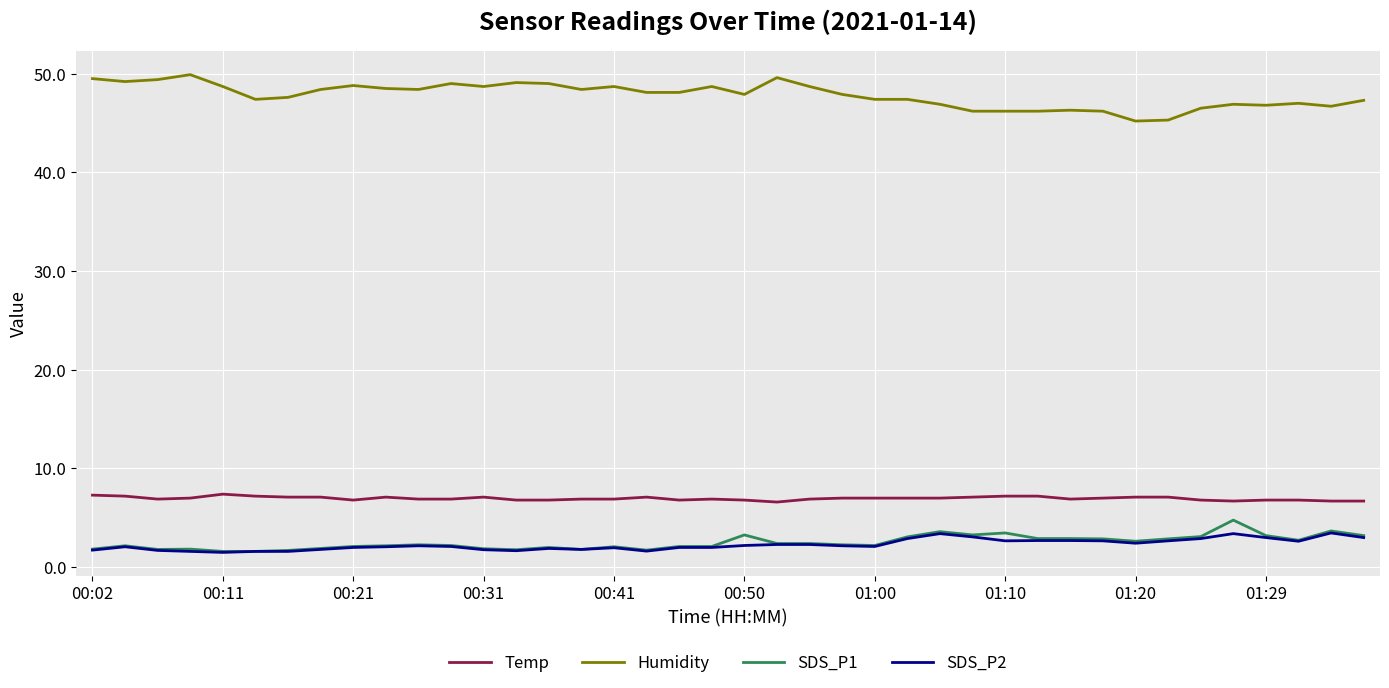

True or false: Temp and SDS_P1 intersect in this chart.

False